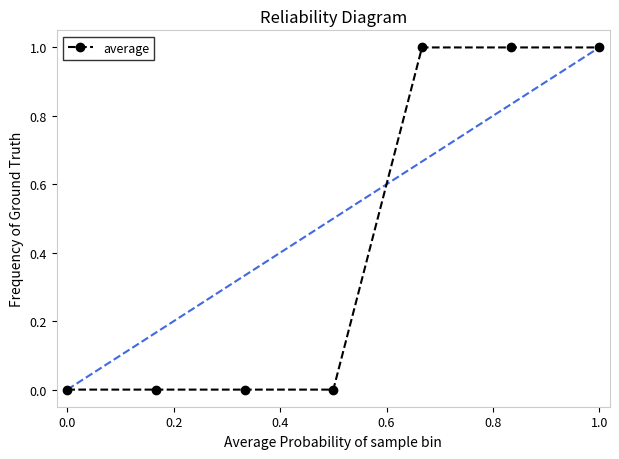

Reading right to left, extract all data points from this chart.

1	1	1	0	0	0	0